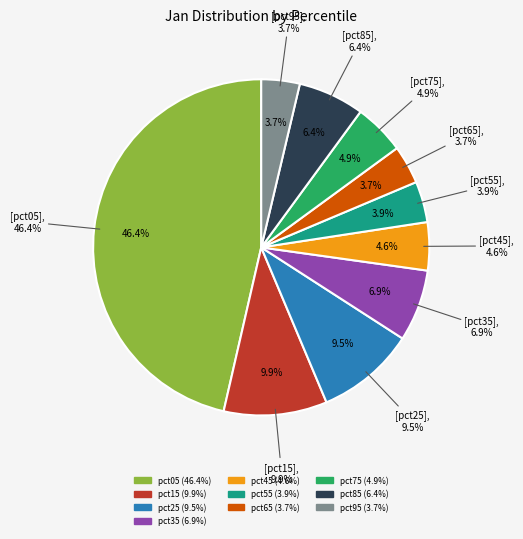

Rank the categories by value from lowest to highest.

pct95, pct65, pct55, pct45, pct75, pct85, pct35, pct25, pct15, pct05